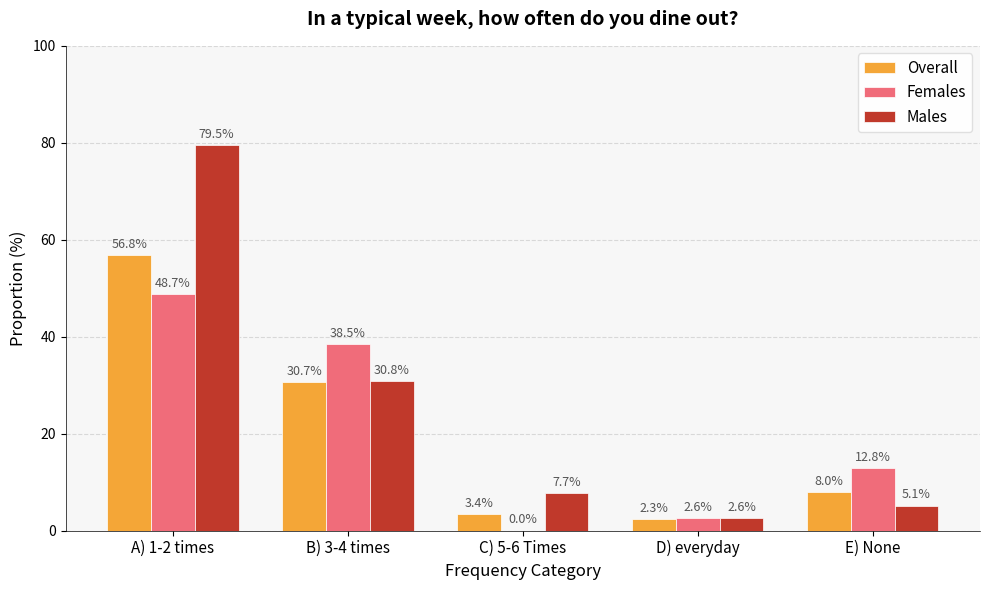

Count the number of data series in this chart.

3